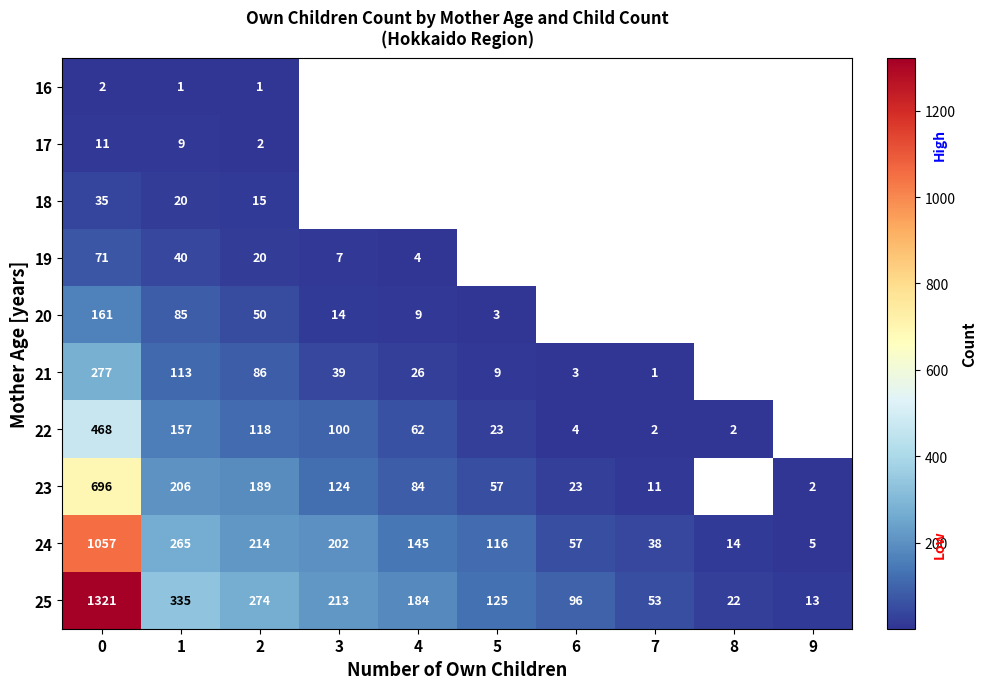

Is it true that 19 equals 7.0 at 3?

True